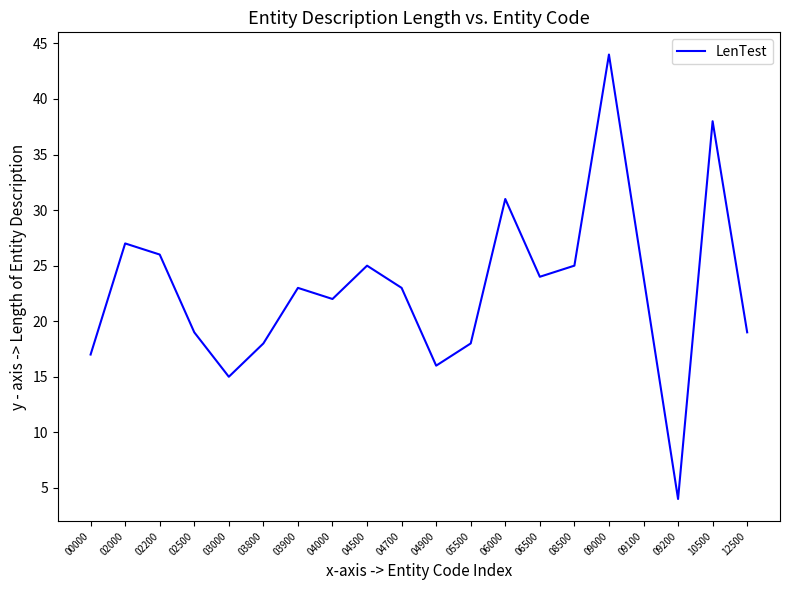

What is the difference between the maximum and second lowest values?

29